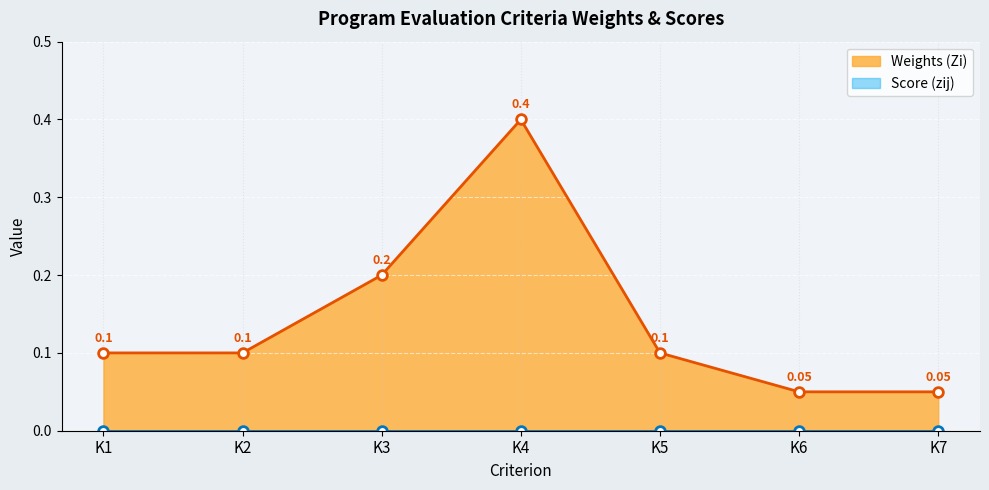

What is the value of the 4th point from the left?

0.4